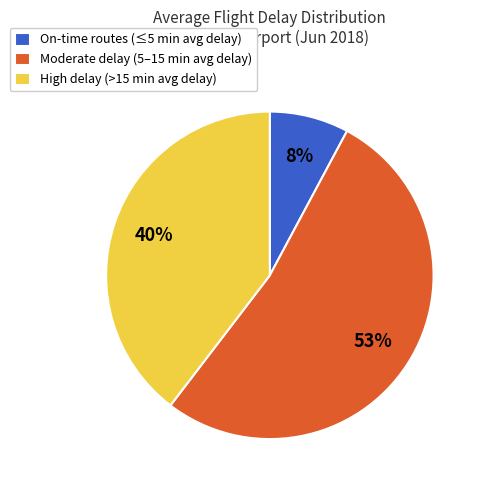

To the nearest percent, what is the combined percentage of Moderate delay (5–15 min avg delay) and On-time routes (≤5 min avg delay)?

60%